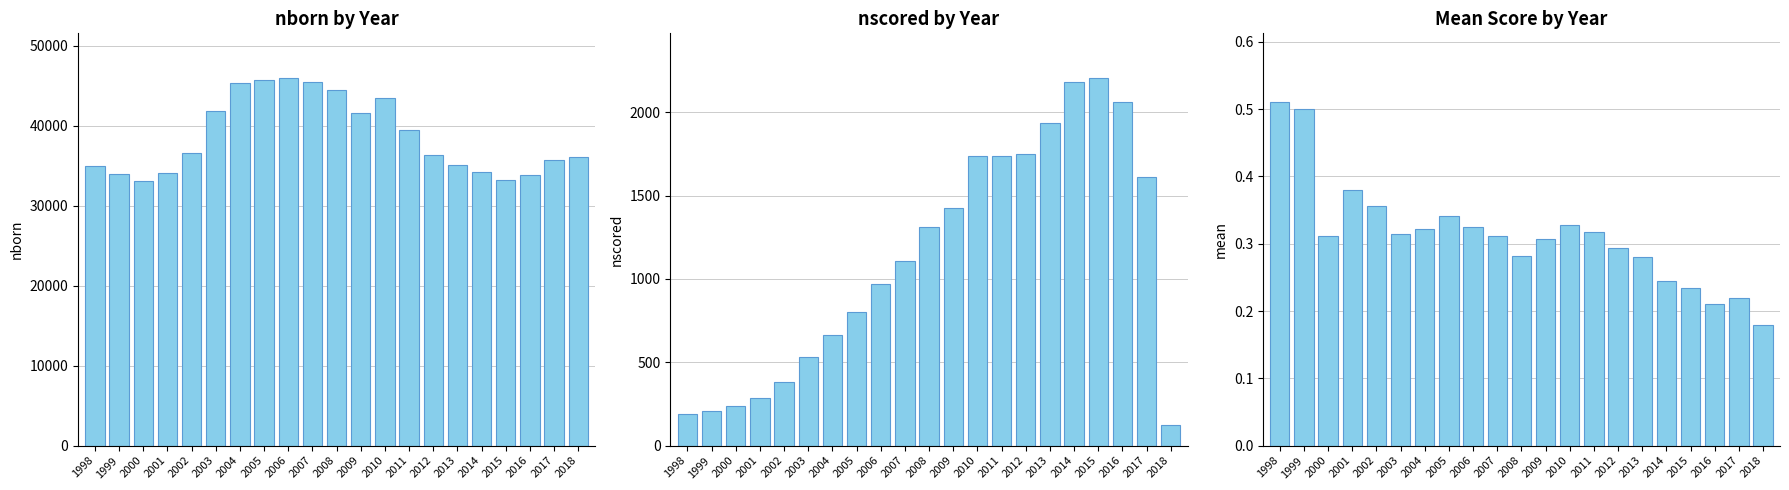

What is the highest value of the nscored series?

2208.0